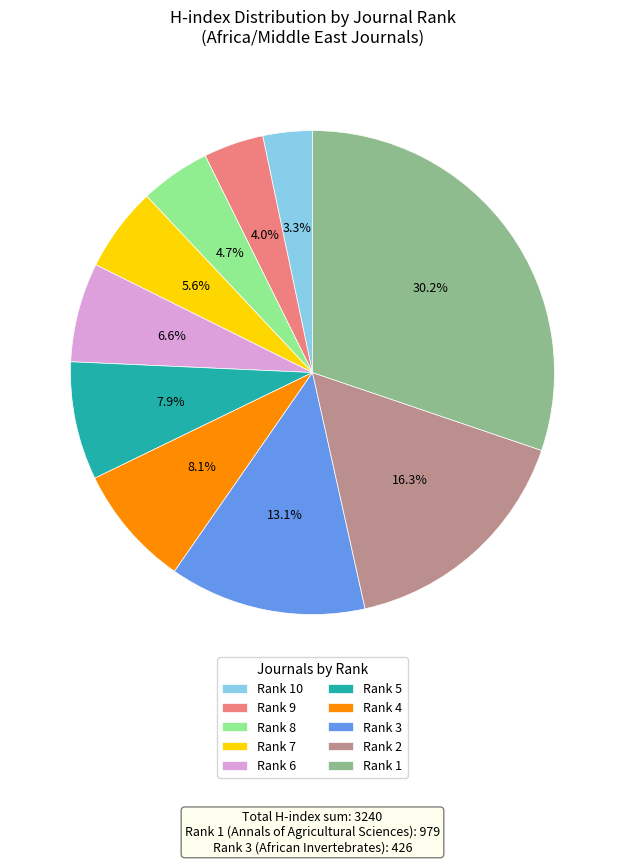

What percentage is NOT represented by Rank 8?

95.3%